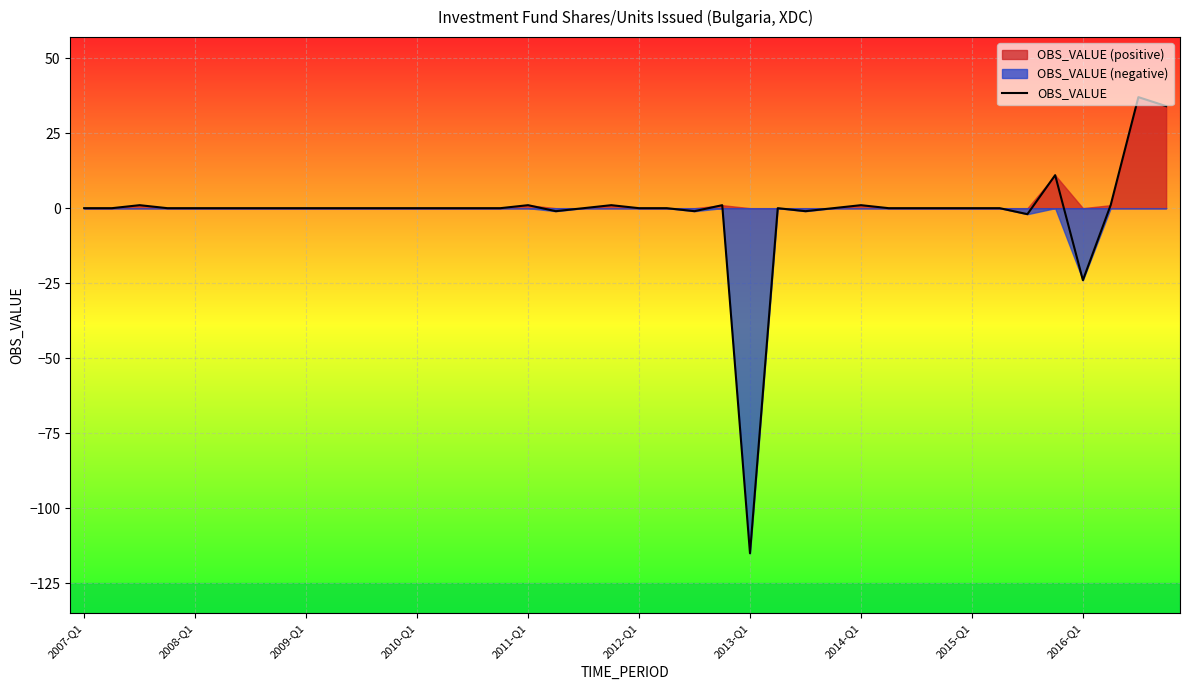

What is the smallest value displayed?

-115